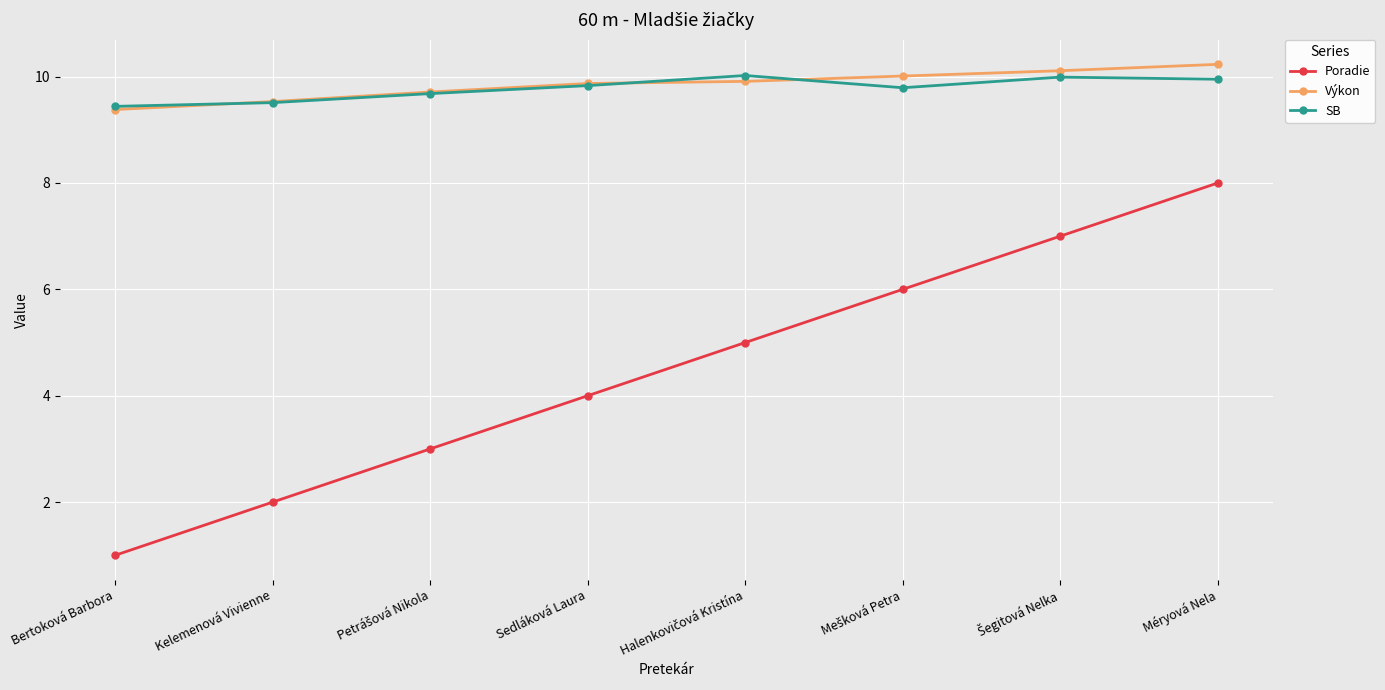

How many lines are shown in the chart?

3